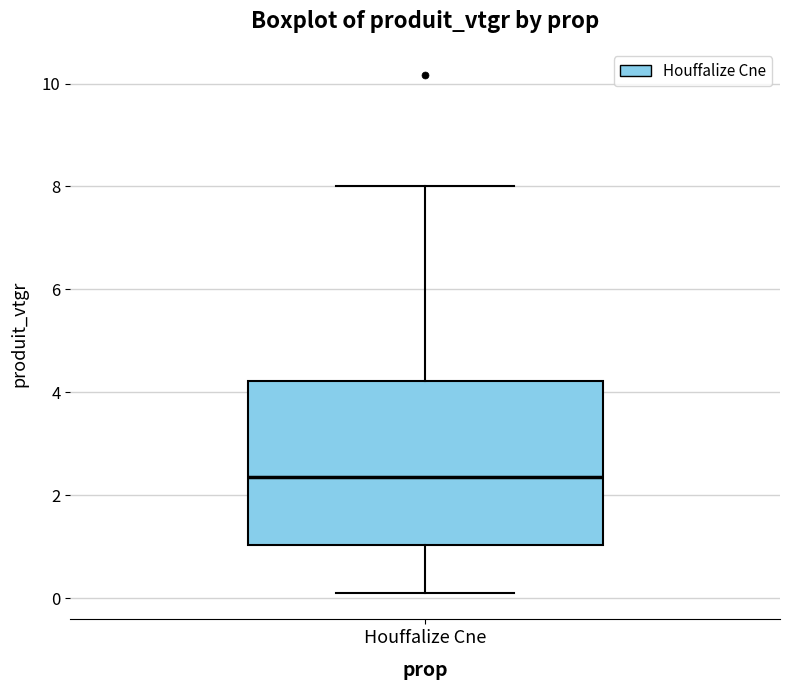

Where is the upper edge of the box for Houffalize Cne on the y-axis? The values are not printed on the chart, so give them approximately, as read against the axis.

4.2